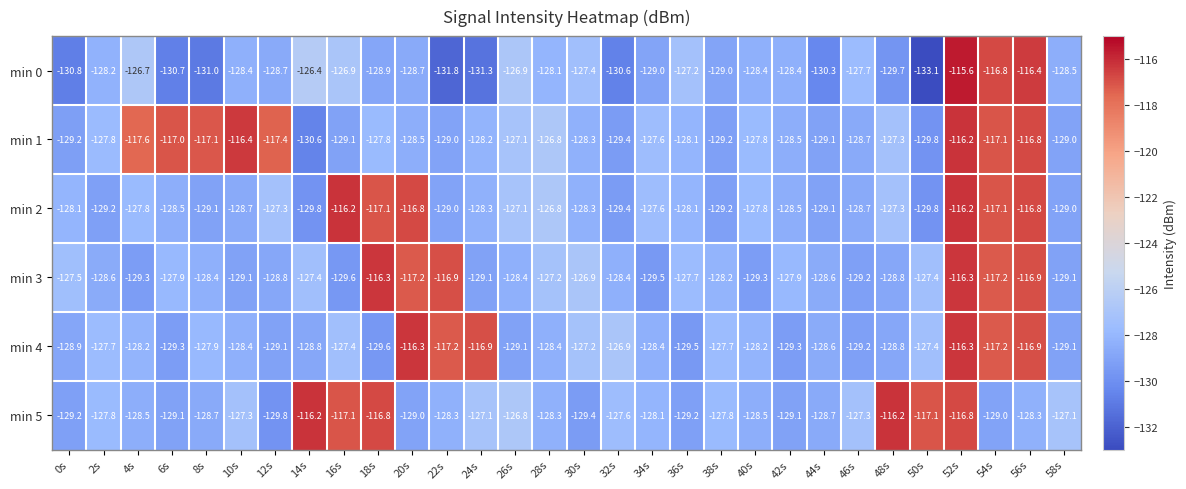

What value does the min 4 series have at 58s?

-129.1